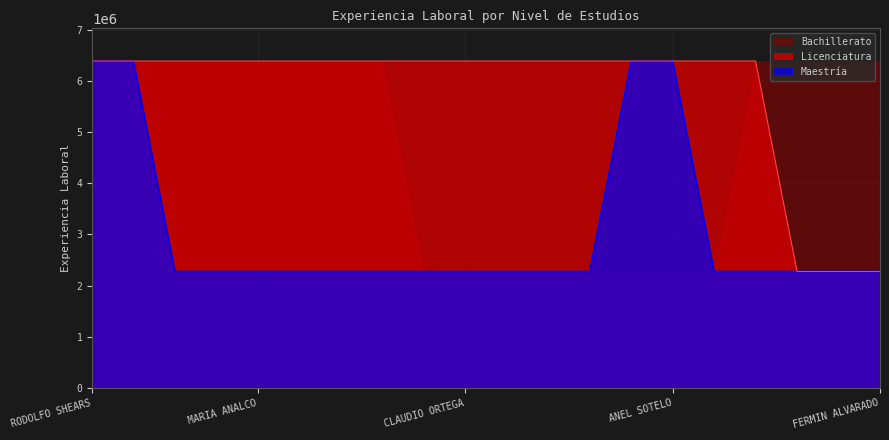

What is the difference between the highest and lowest values at ANEL SOTELO?

4116648